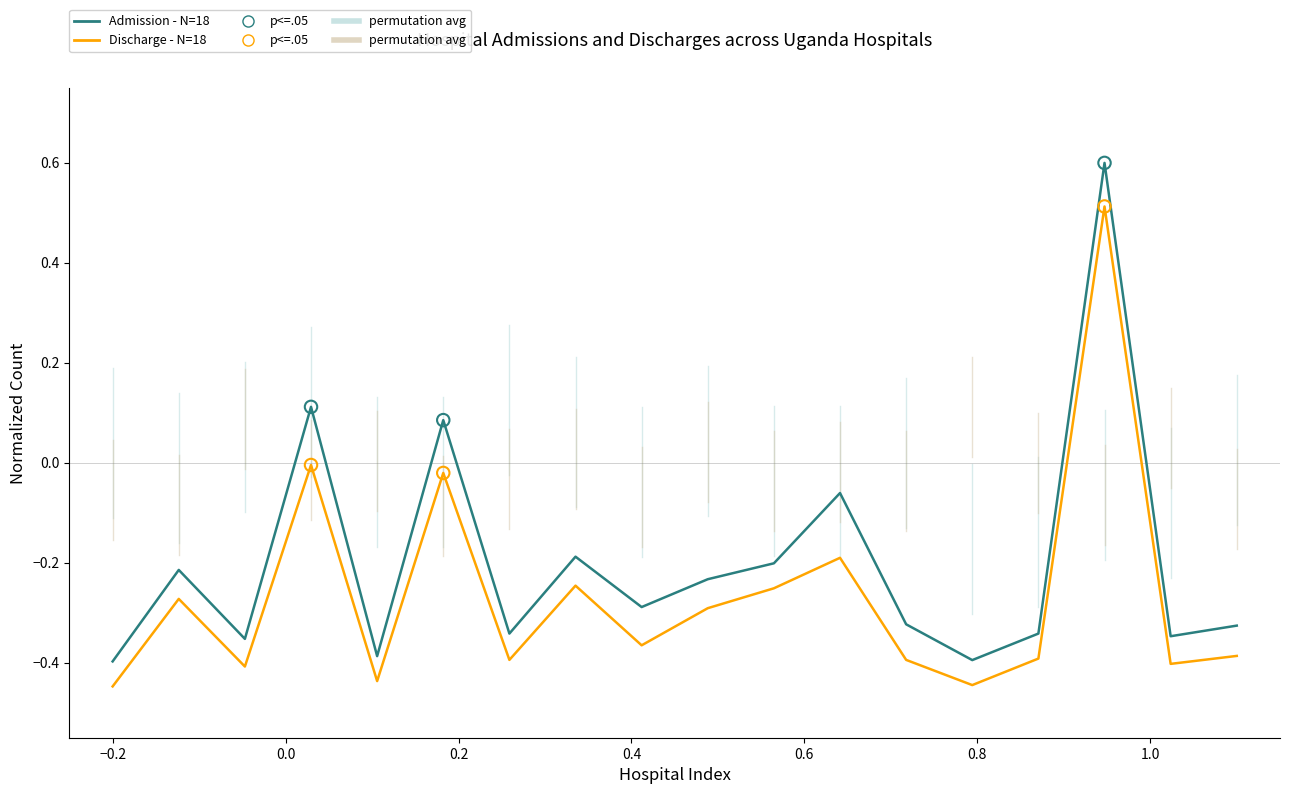

Which series has the largest total across all categories?

Admission - N=18